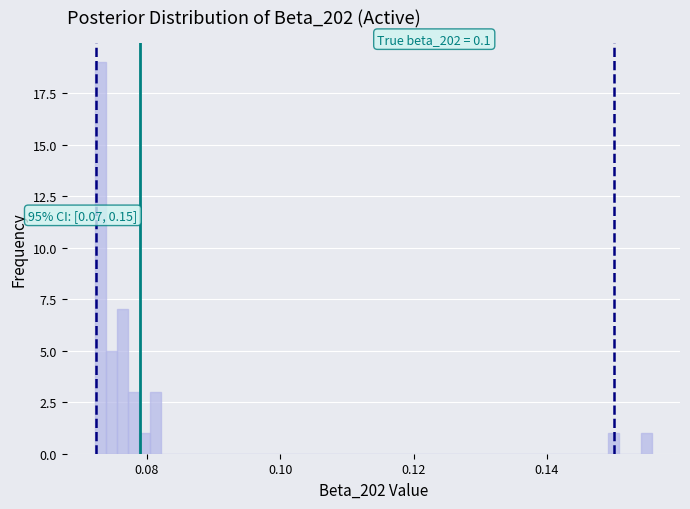

Read against the x-axis, roughly where is the centre of the tallest bar?

0.072